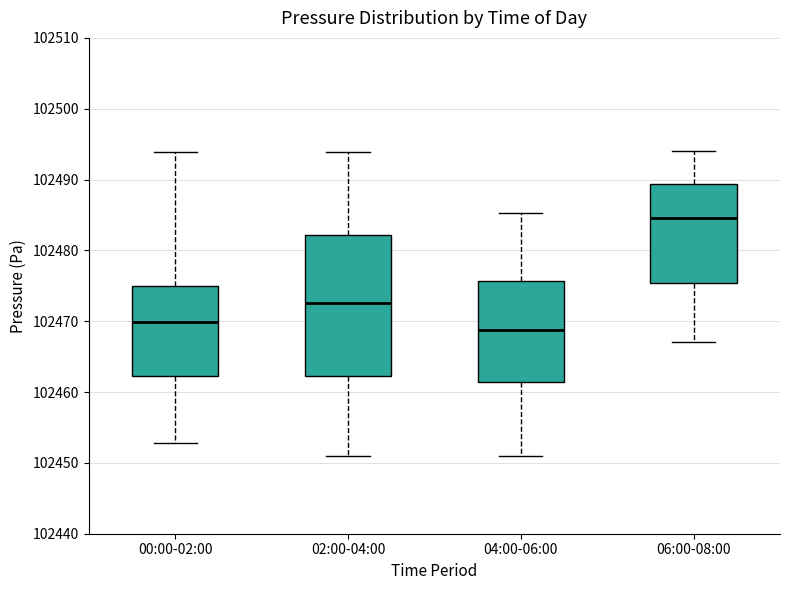

Reading left to right, transcribe this box plot: for each box, give where its median line is, the range the box spans, and where its two whiskers end, as read against the y-axis. The values are not printed on the chart, so give them approximately, as read against the axis.

00:00-02:00: median 102470, box 102462 to 102475, whiskers 102453 to 102494
02:00-04:00: median 102473, box 102462 to 102482, whiskers 102451 to 102494
04:00-06:00: median 102469, box 102461 to 102476, whiskers 102451 to 102485
06:00-08:00: median 102485, box 102475 to 102489, whiskers 102467 to 102494